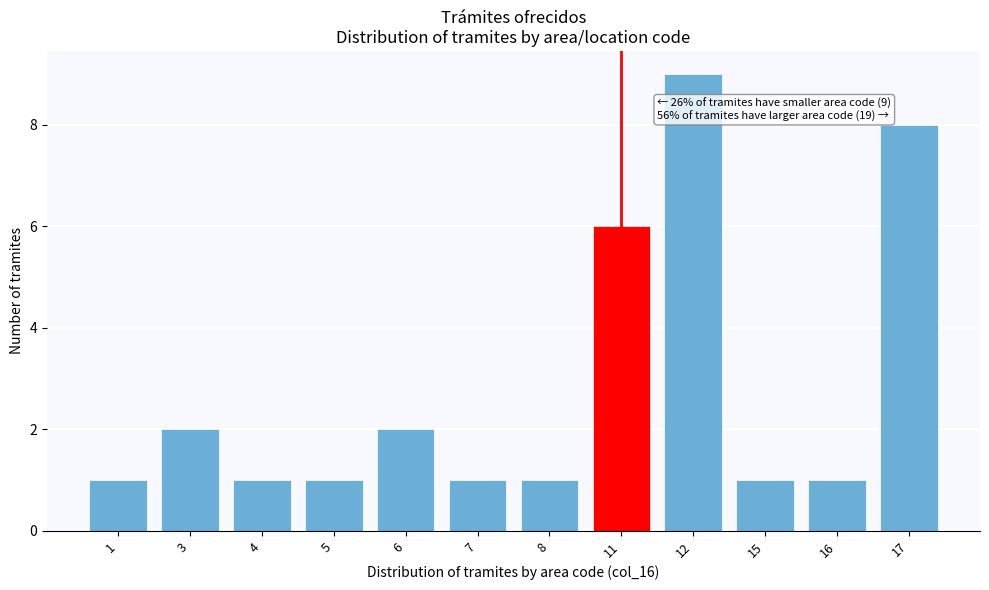

Reading left to right, what are all the values shown in this chart?

1=1	3=2	4=1	5=1	6=2	7=1	8=1	11=6	12=9	15=1	16=1	17=8